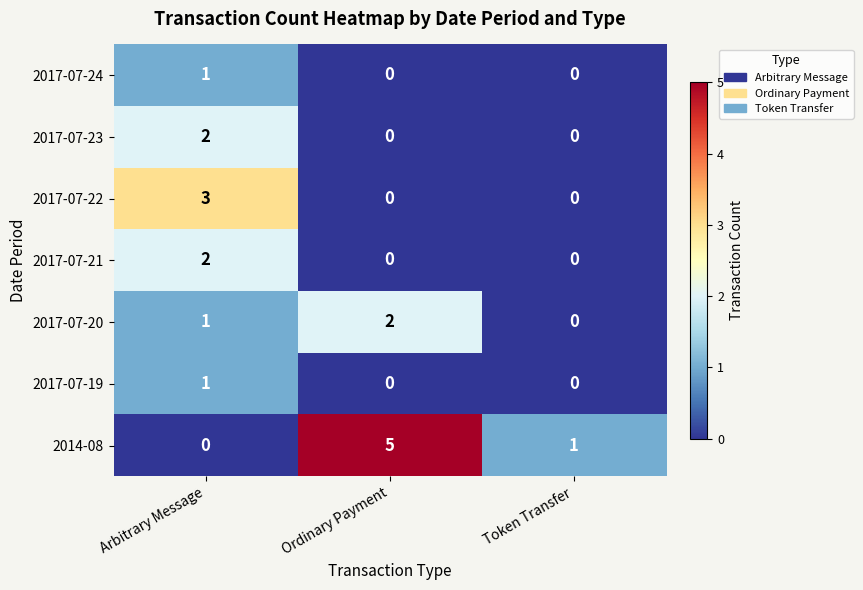

What is the greatest value displayed?

5